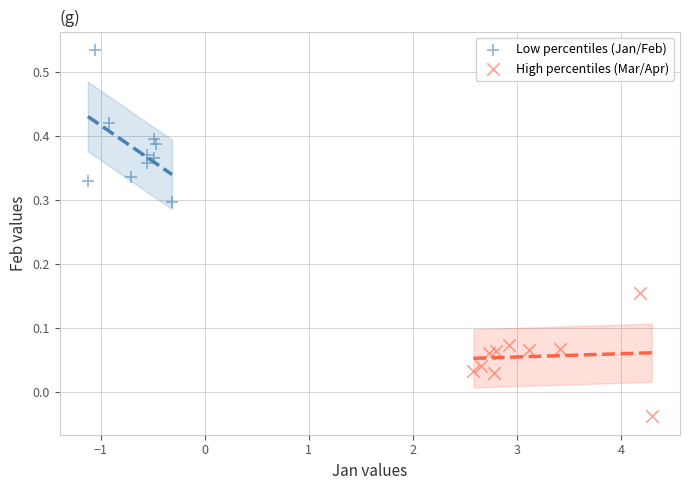

Which series contains the lowest Y value?

High percentiles (Mar/Apr)